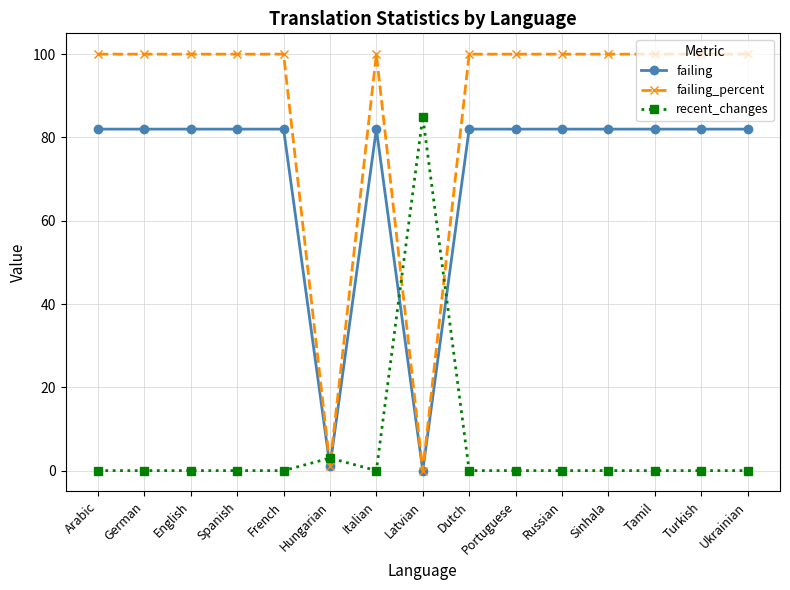

Rank the series by their maximum value, from lowest to highest.

failing, recent_changes, failing_percent